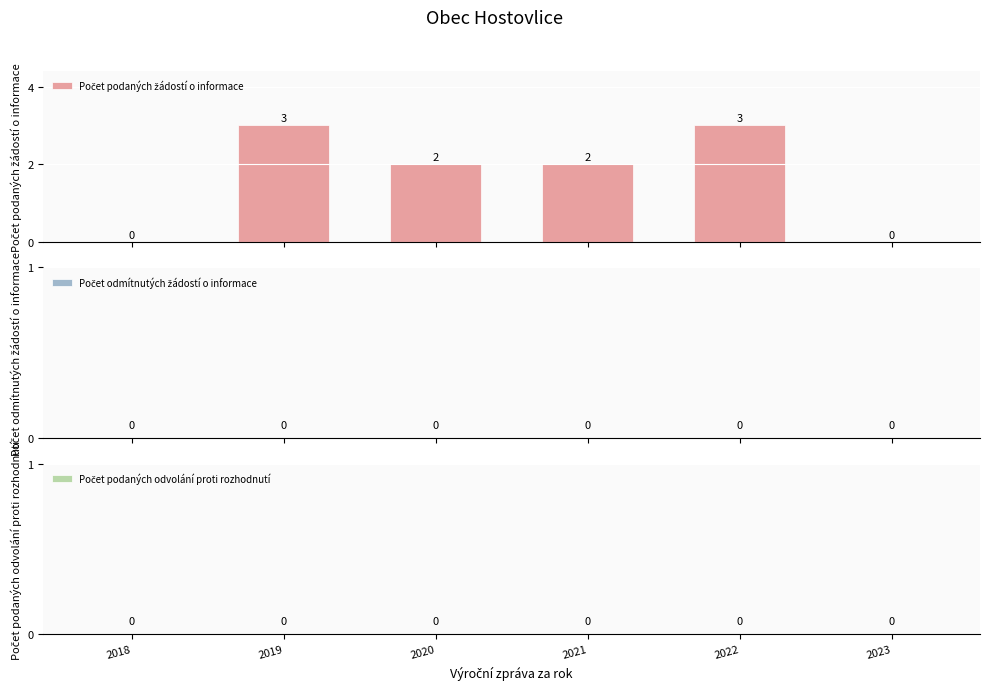

How many distinct data groups are displayed?

1